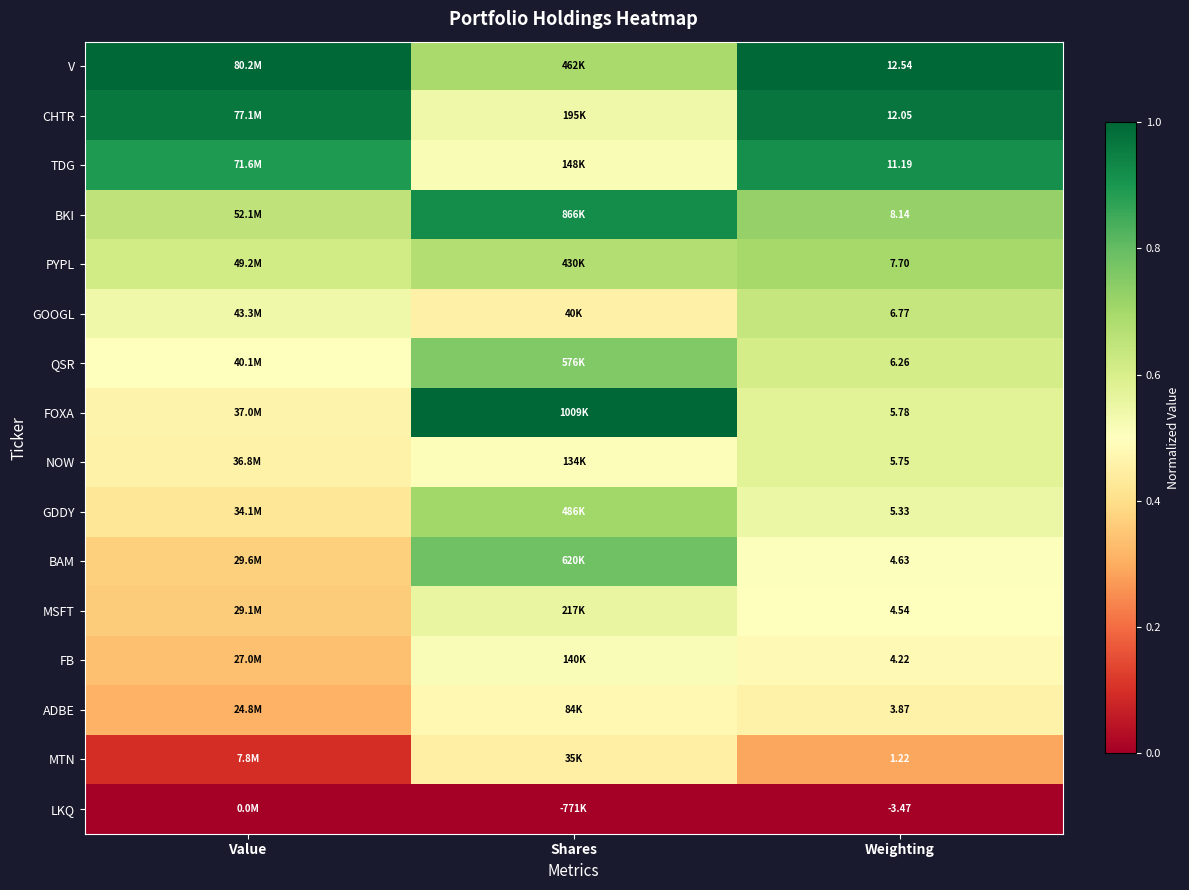

Is the value of MTN at Weighting greater than the value of FOXA at Weighting?

No